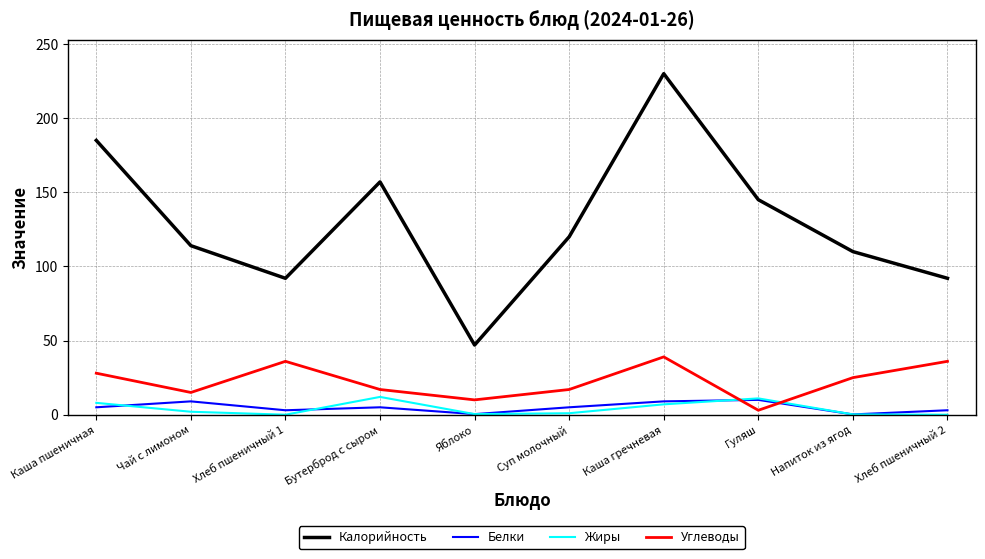

At which category is the sum across all series the highest?

Каша гречневая